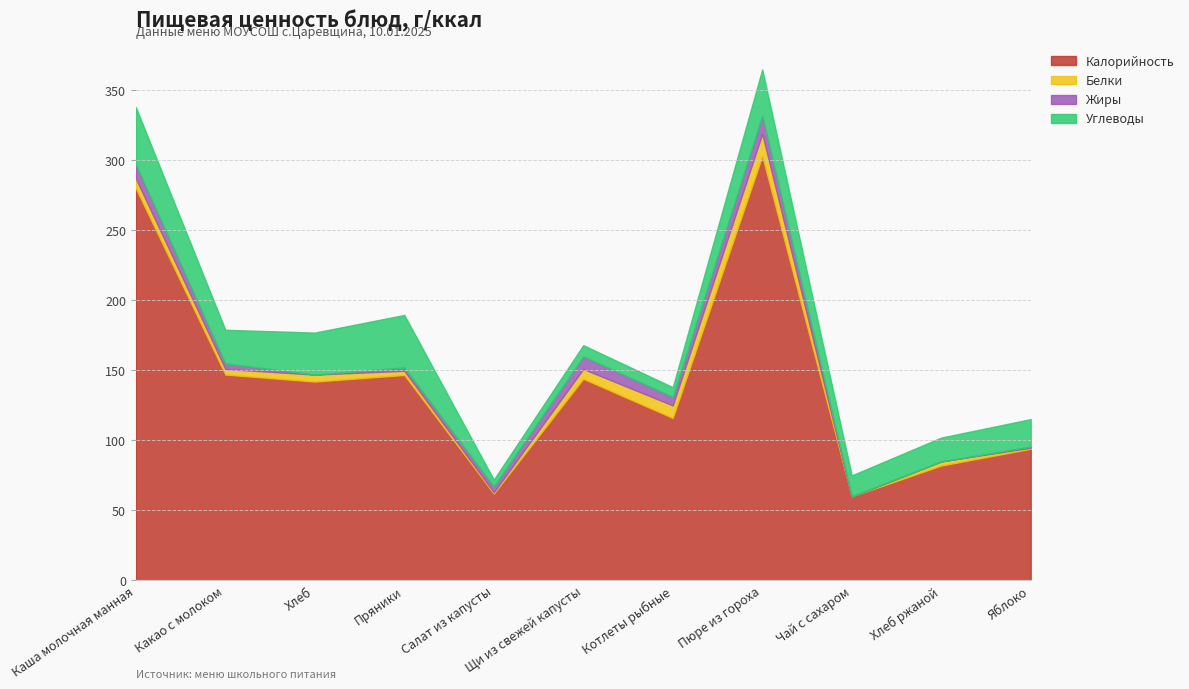

What is the greatest value displayed?

303.0